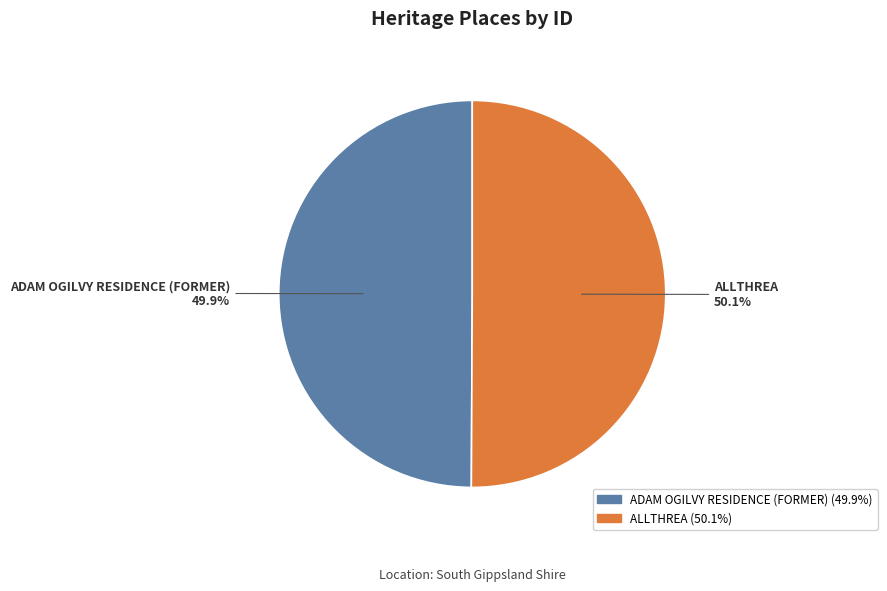

What percentage is the ADAM OGILVY RESIDENCE (FORMER) slice, to the nearest percent?

50%